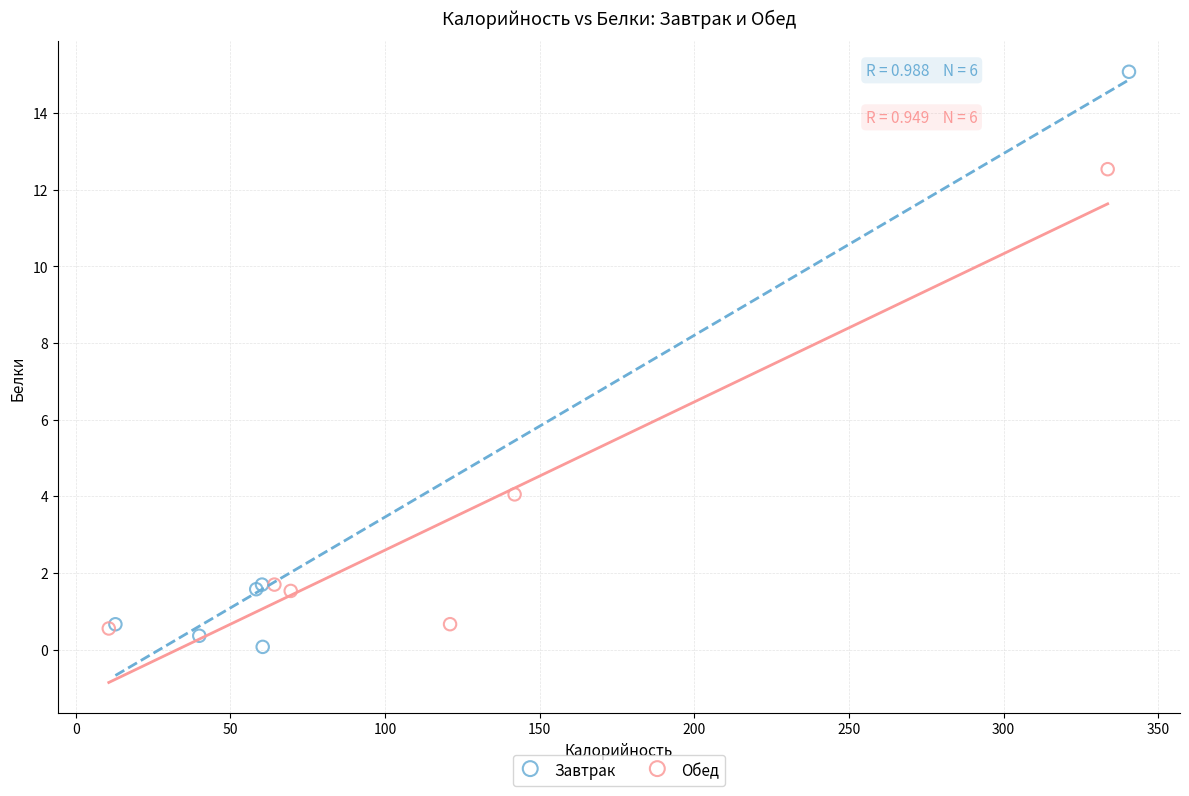

Which series contains the highest Y value?

Завтрак